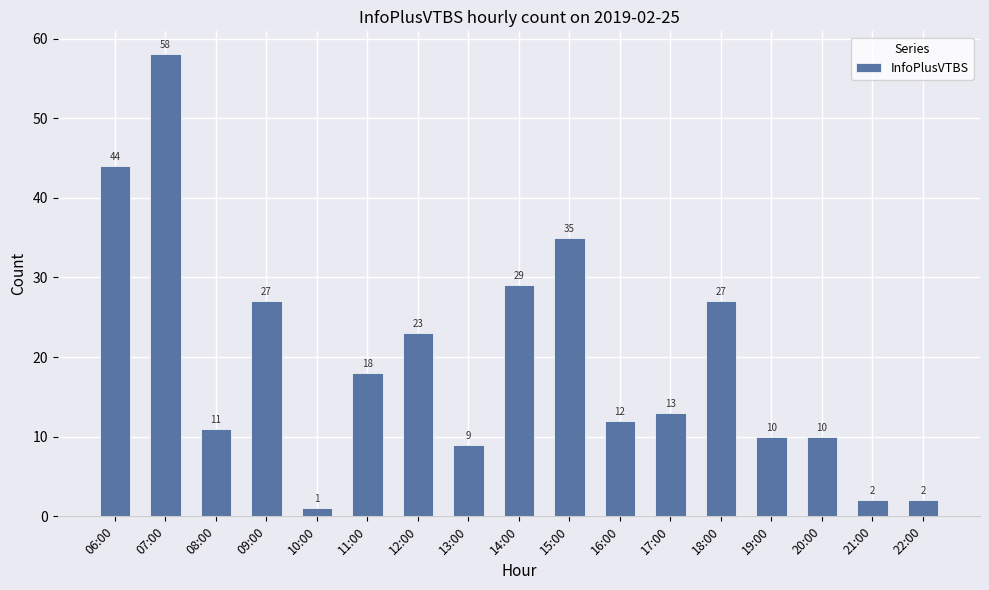

What is the sum of all values?

331